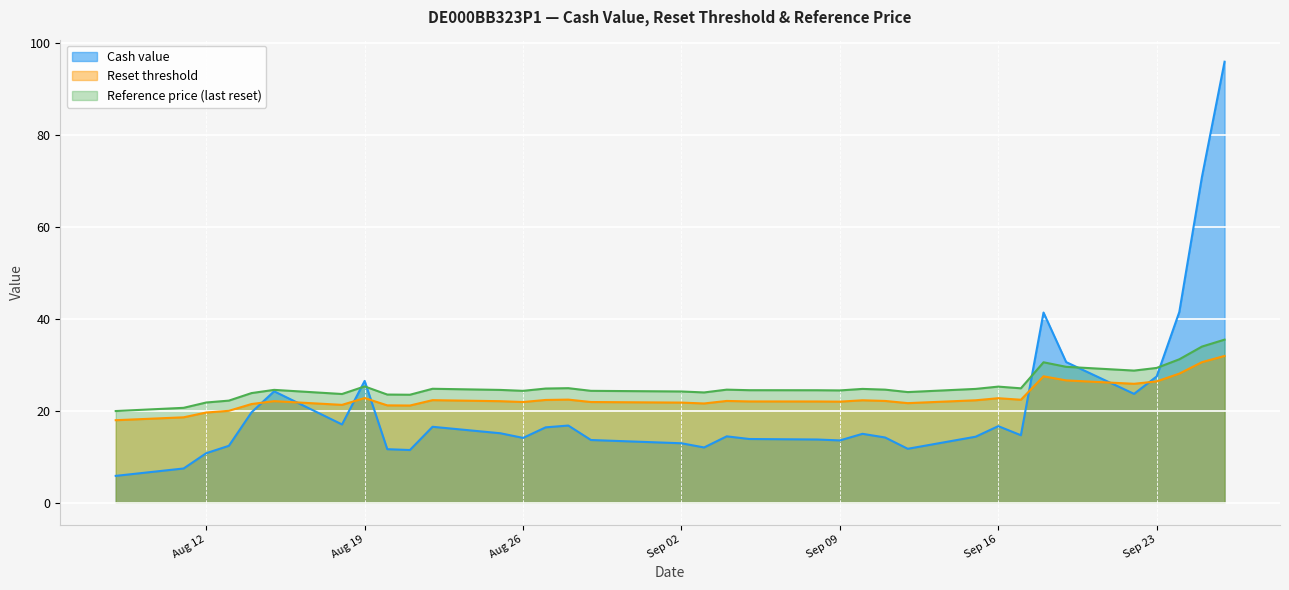

What is the value of the Reset threshold point at the 5th from the left?

21.5